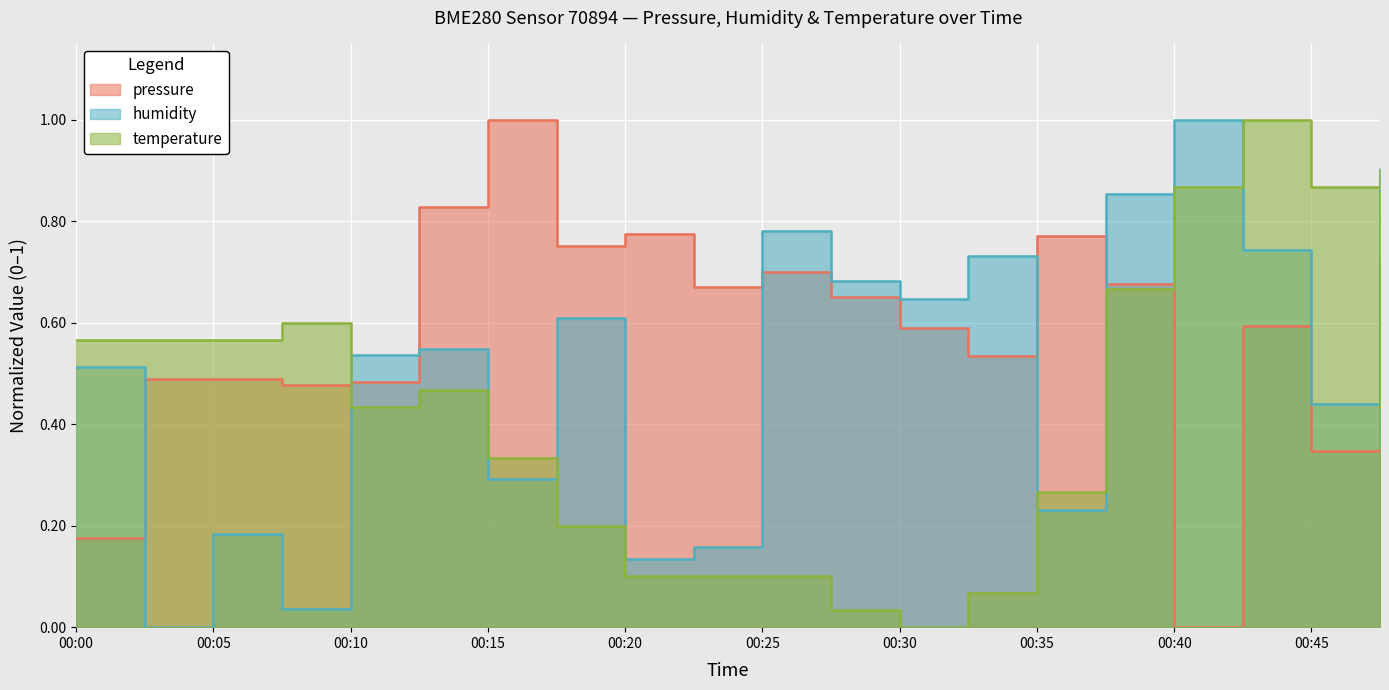

List the labels in order of temperature value, largest first.

00:42, 00:47, 00:40, 00:45, 00:37, 00:07, 00:00, 00:02, 00:05, 00:12, 00:10, 00:15, 00:35, 00:17, 00:20, 00:22, 00:25, 00:32, 00:27, 00:30